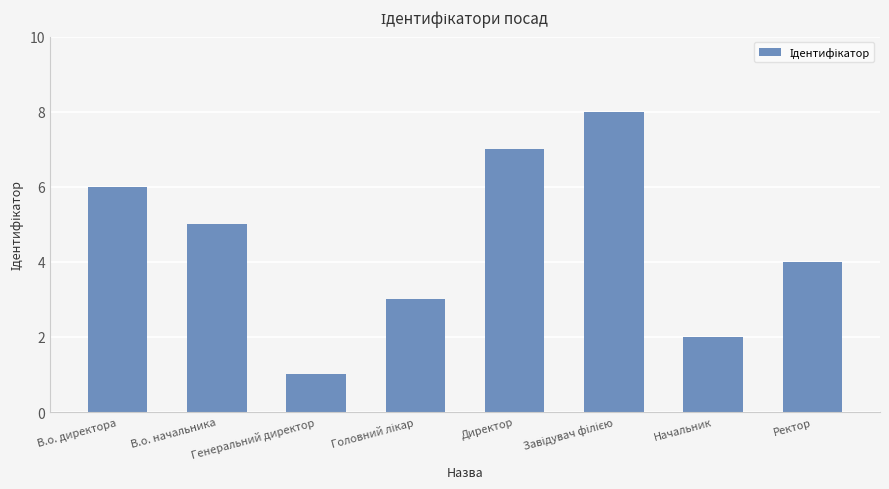

What is the sum of all values?

36